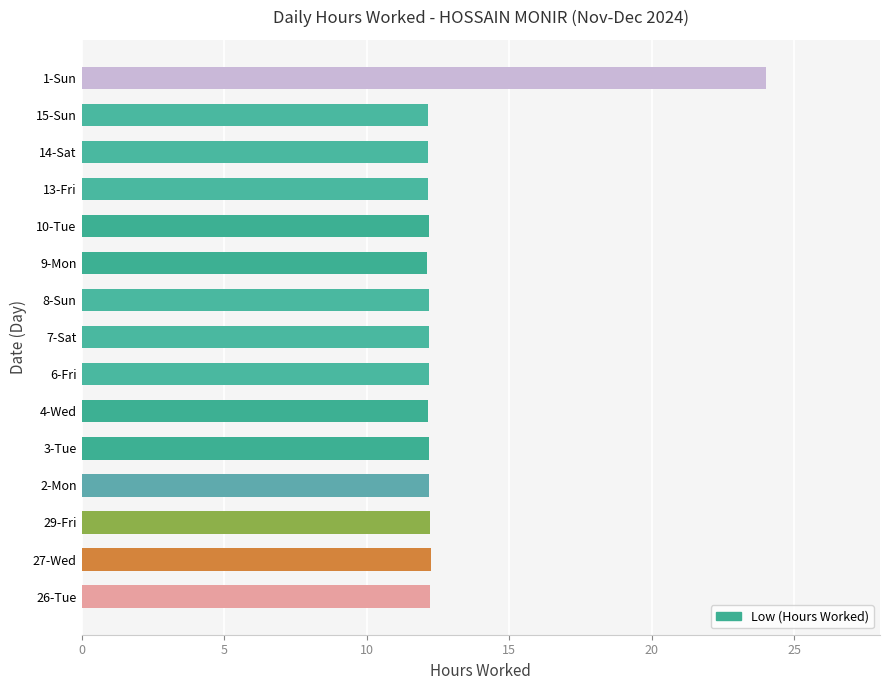

What is the minimum value shown in the chart?

12.1